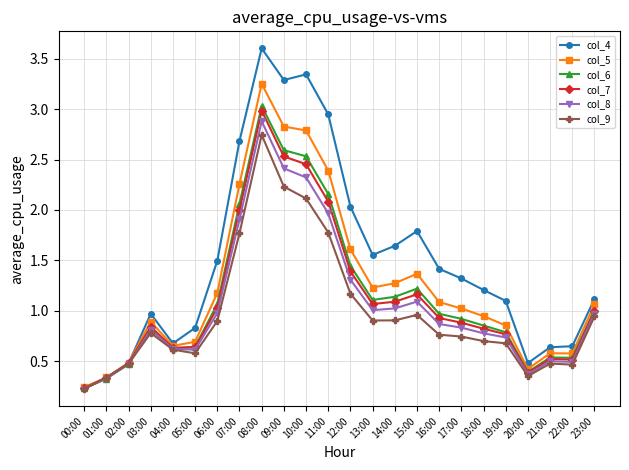

What is the difference between the second highest and second lowest values in the col_9 series?

1.9